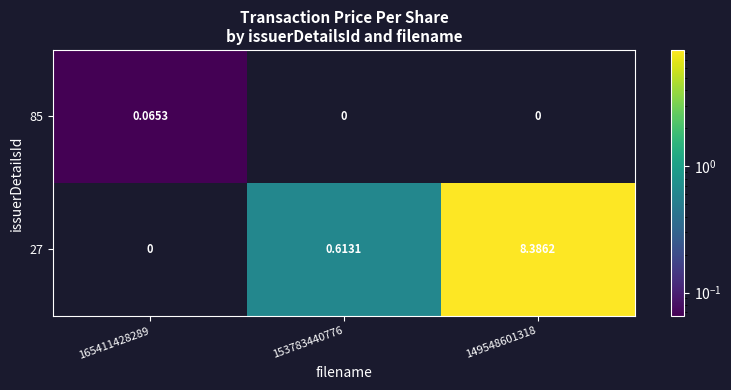

Reading left to right, list all the values displayed in this chart.

85: 165411428289=0.1	153783440776=0.0	149548601318=0.0
27: 165411428289=0.0	153783440776=0.6	149548601318=8.4